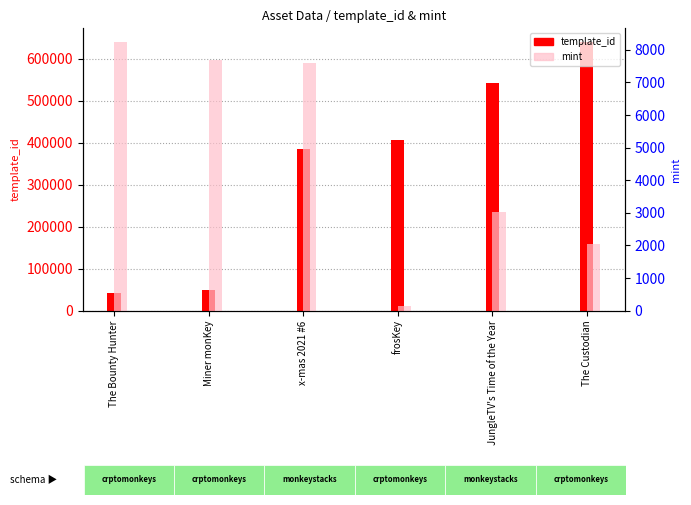

Which category has the lowest value in the mint series?

frosKey